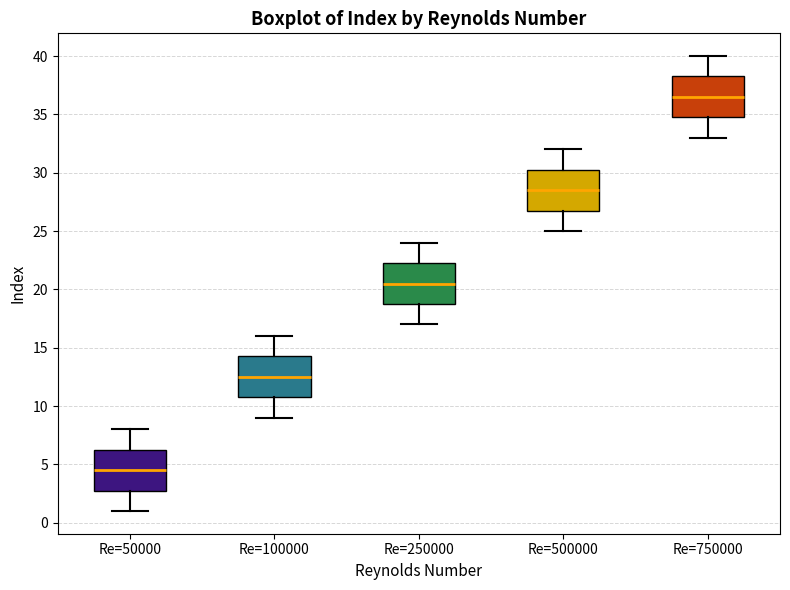

Reading left to right, transcribe this box plot: for each box, give where its median line is, the range the box spans, and where its two whiskers end, as read against the y-axis. The values are not printed on the chart, so give them approximately, as read against the axis.

Re=50000: median 4.5, box 3.0 to 6.5, whiskers 1.0 to 8.0
Re=100000: median 12.5, box 11.0 to 14.5, whiskers 9.0 to 16.0
Re=250000: median 20.5, box 19.0 to 22.5, whiskers 17.0 to 24.0
Re=500000: median 28.5, box 27.0 to 30.5, whiskers 25.0 to 32.0
Re=750000: median 36.5, box 35.0 to 38.5, whiskers 33.0 to 40.0